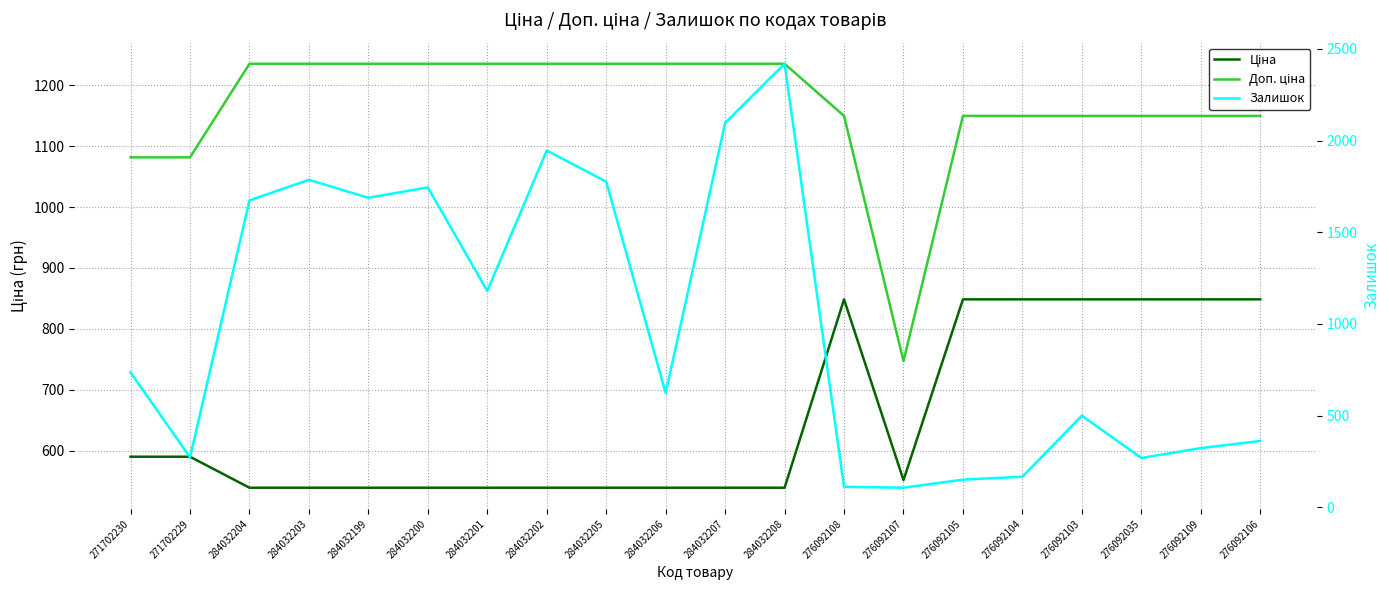

At 271702230, list the series in order from smallest to largest.

Ціна, Залишок, Доп. ціна